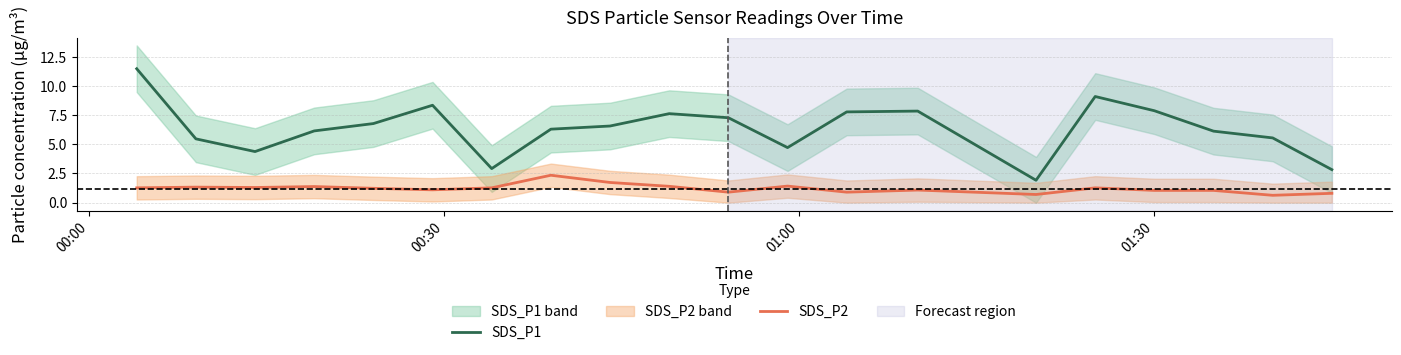

At how many categories does at least one series exceed 11?

1